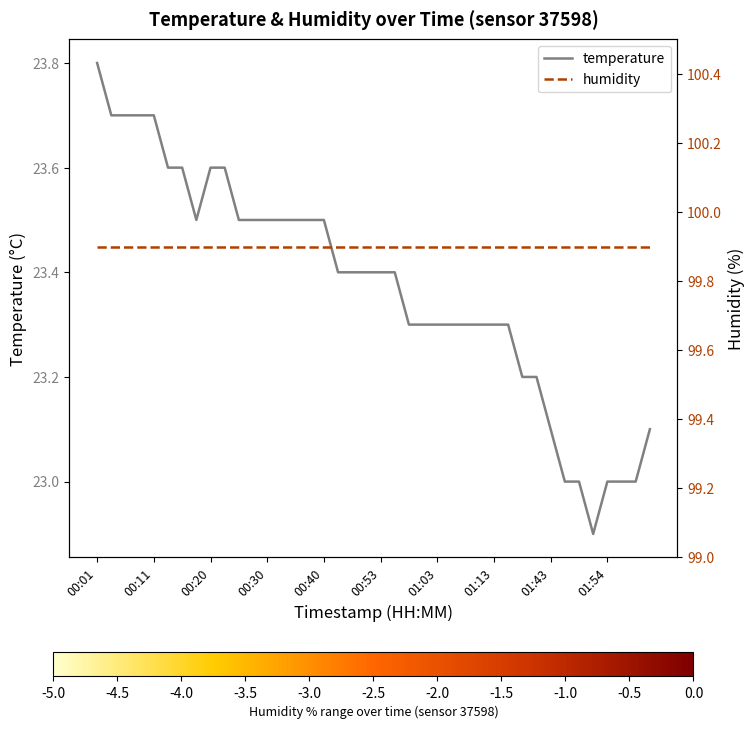

Rank the series by their maximum value, from lowest to highest.

temperature, humidity